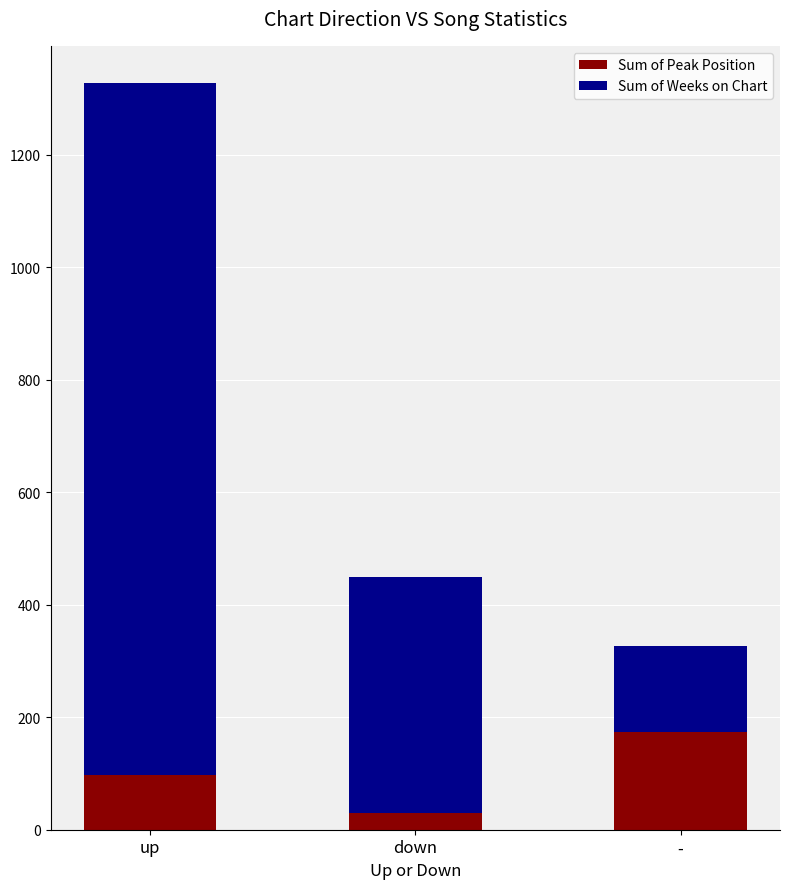

What is the sum of all Sum of Peak Position values?

300